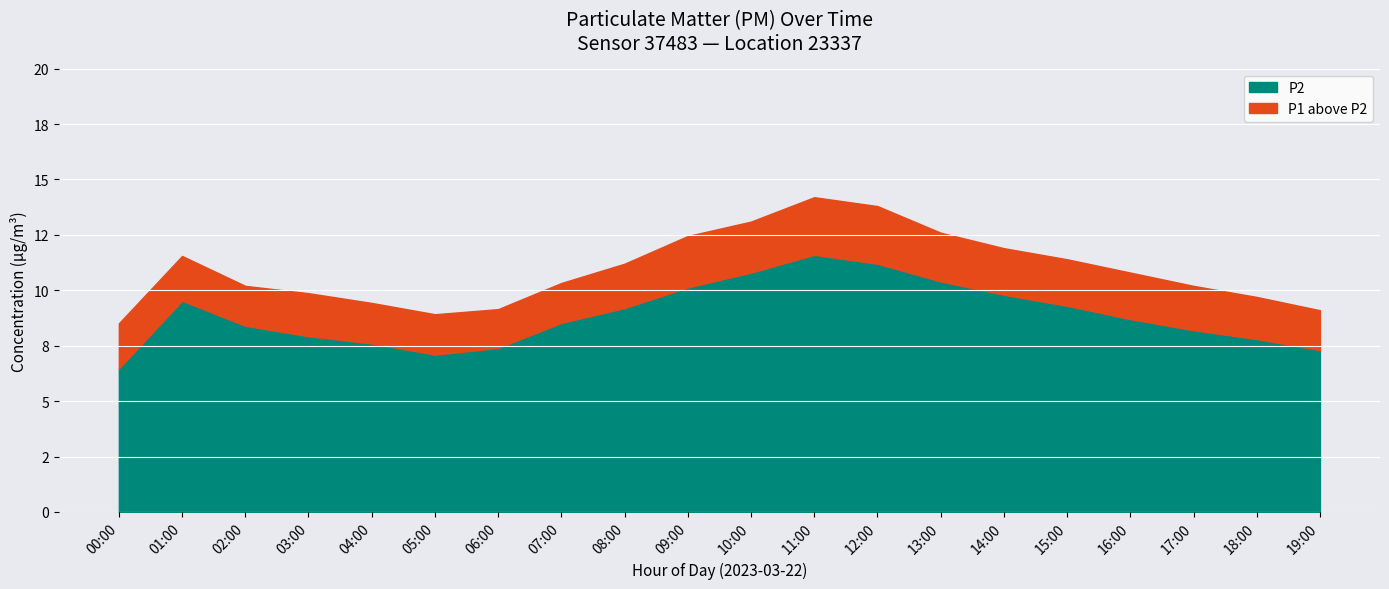

How many interior local valleys does the P2 series have?

1